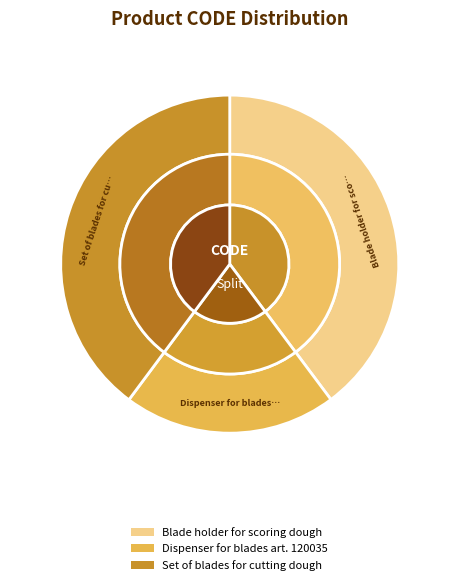

True or false: Dispenser for blades art. 120035 accounts for 15% of the total.

False